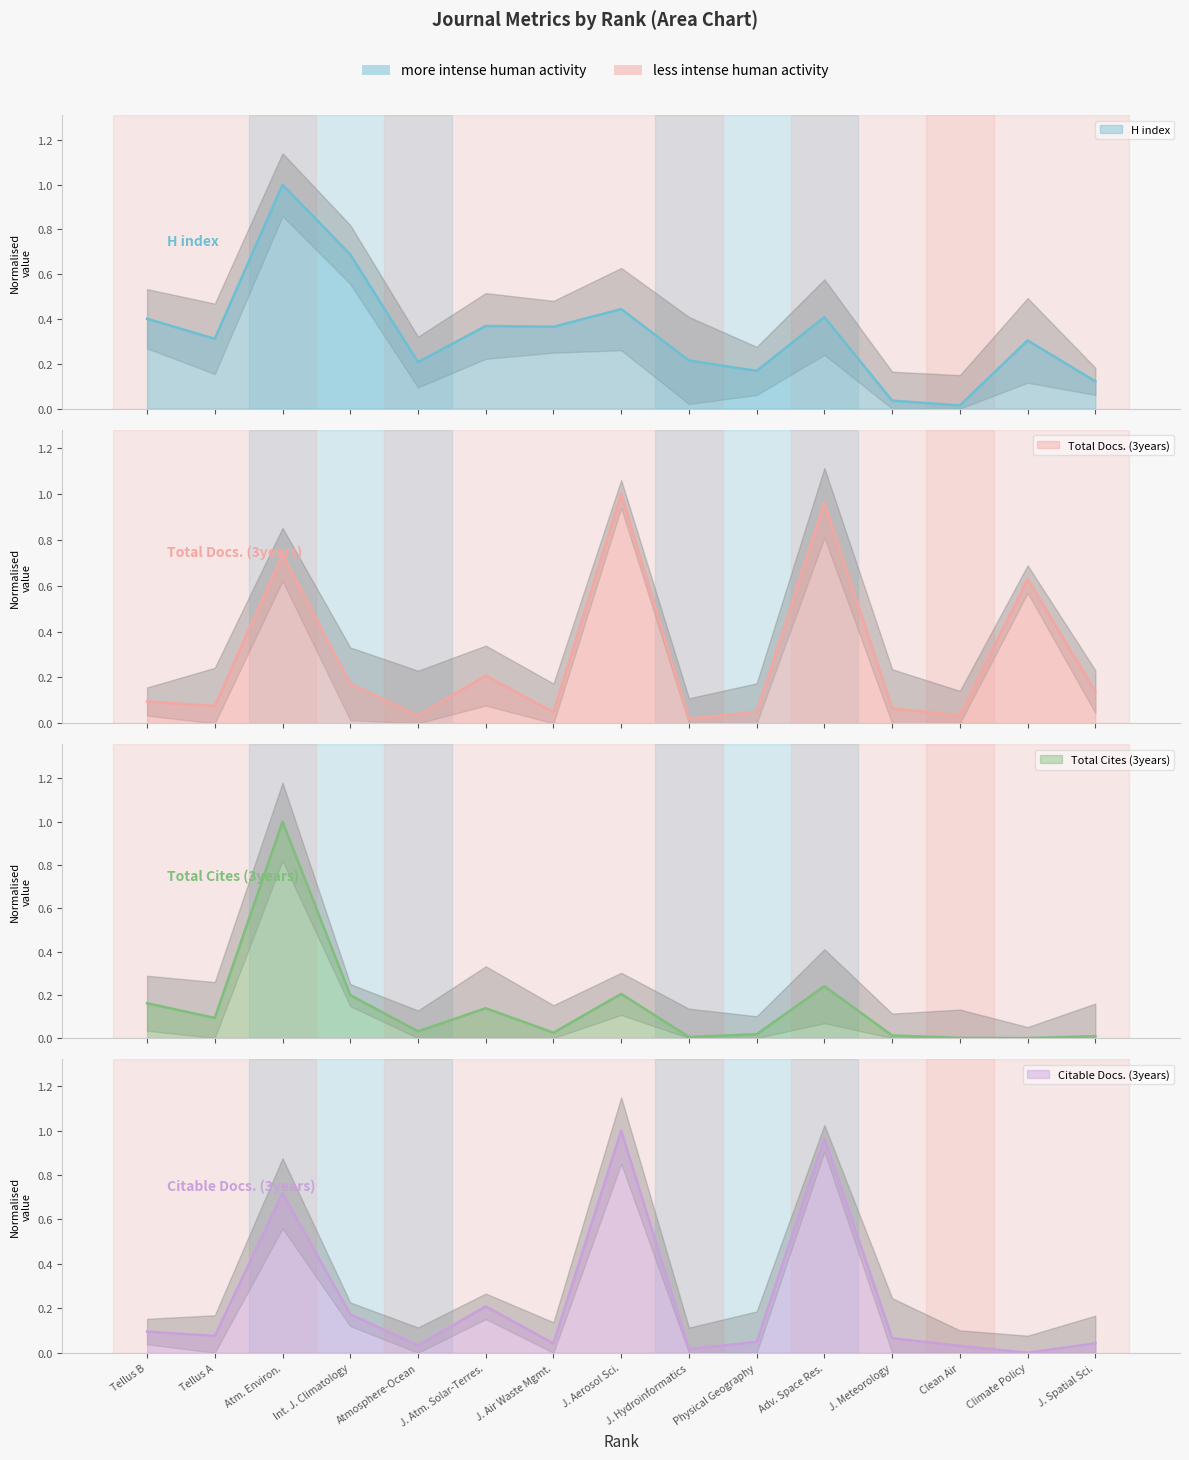

Reading left to right, what are all the values shown in this chart?

H index: 1=0.4	2=0.3	3=1.0	4=0.7	5=0.2	6=0.4	7=0.4	8=0.4	9=0.2	10=0.2	11=0.4	12=0.0	13=0.0	14=0.3	15=0.1
Total Docs. (3years): 1=0.1	2=0.1	3=0.7	4=0.2	5=0.0	6=0.2	7=0.0	8=1.0	9=0.0	10=0.0	11=1.0	12=0.1	13=0.0	14=0.6	15=0.1
Total Cites (3years): 1=0.2	2=0.1	3=1.0	4=0.2	5=0.0	6=0.1	7=0.0	8=0.2	9=0.0	10=0.0	11=0.2	12=0.0	13=0.0	14=0.0	15=0.0
Citable Docs. (3years): 1=0.1	2=0.1	3=0.7	4=0.2	5=0.0	6=0.2	7=0.0	8=1.0	9=0.0	10=0.0	11=1.0	12=0.1	13=0.0	14=0.0	15=0.0